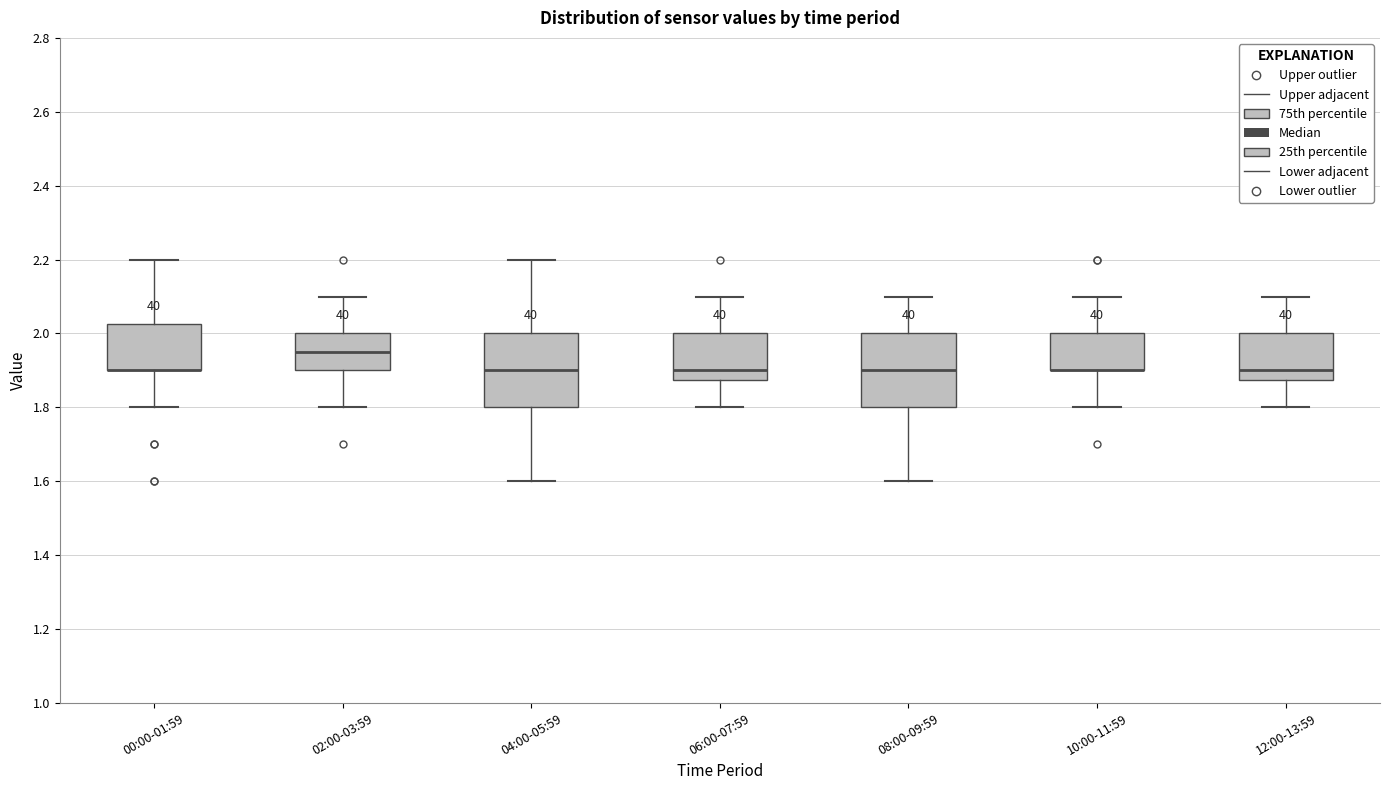

Reading left to right, transcribe this box plot: for each box, give where its median line is, the range the box spans, and where its two whiskers end, as read against the y-axis. The values are not printed on the chart, so give them approximately, as read against the axis.

00:00-01:59: median 1.90 (drawn on the box's lower edge), box 1.90 to 2.02, whiskers 1.80 to 2.20
02:00-03:59: median 1.96, box 1.90 to 2.00, whiskers 1.80 to 2.10
04:00-05:59: median 1.90, box 1.80 to 2.00, whiskers 1.60 to 2.20
06:00-07:59: median 1.90, box 1.88 to 2.00, whiskers 1.80 to 2.10
08:00-09:59: median 1.90, box 1.80 to 2.00, whiskers 1.60 to 2.10
10:00-11:59: median 1.90 (drawn on the box's lower edge), box 1.90 to 2.00, whiskers 1.80 to 2.10
12:00-13:59: median 1.90, box 1.88 to 2.00, whiskers 1.80 to 2.10